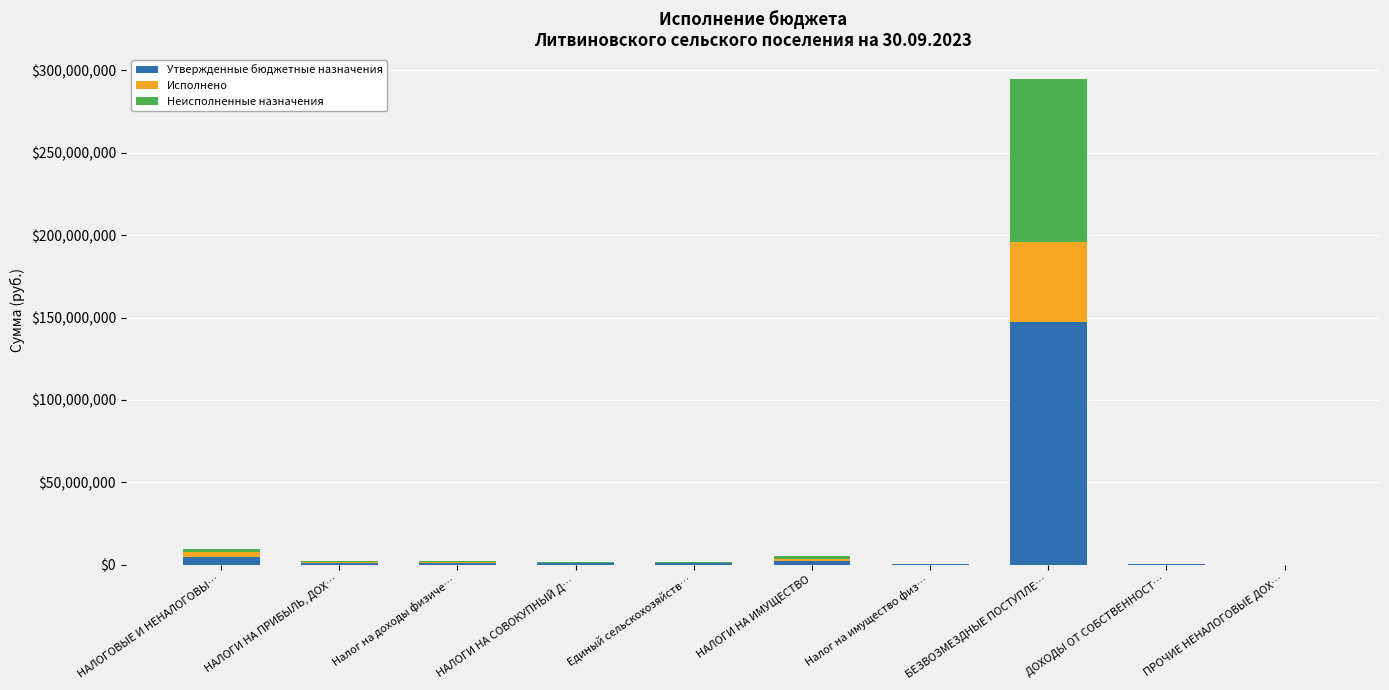

At which category is the sum across all series the highest?

БЕЗВОЗМЕЗДНЫЕ ПОСТУПЛЕ…